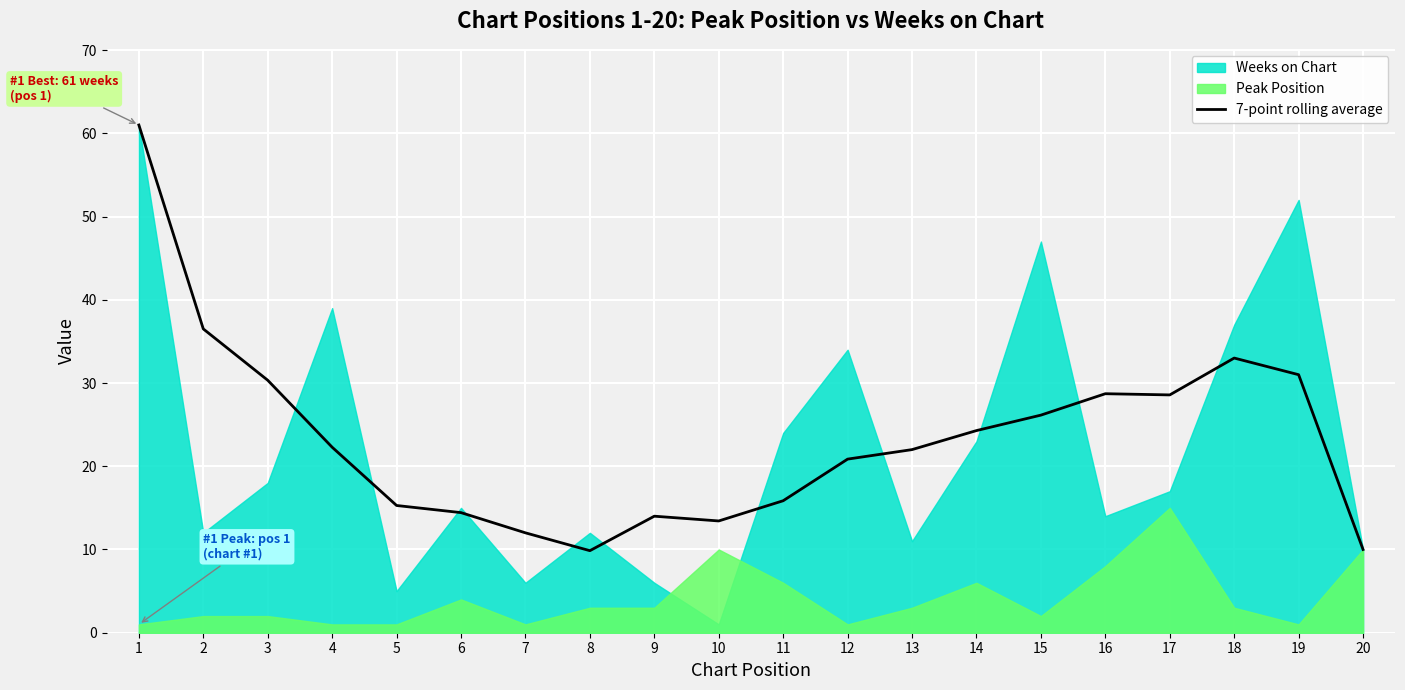

Reading left to right, what are all the values shown in this chart?

1=61.0	2=36.5	3=30.3	4=22.3	5=15.3	6=14.4	7=12.0	8=9.9	9=14.0	10=13.4	11=15.9	12=20.9	13=22.0	14=24.3	15=26.1	16=28.7	17=28.6	18=33.0	19=31.0	20=10.0